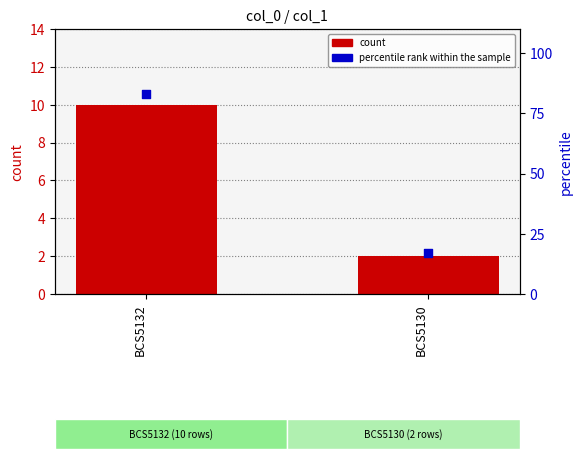

Is the value of percentile rank within the sample at BCS5132 greater than the value of count at BCS5130?

Yes